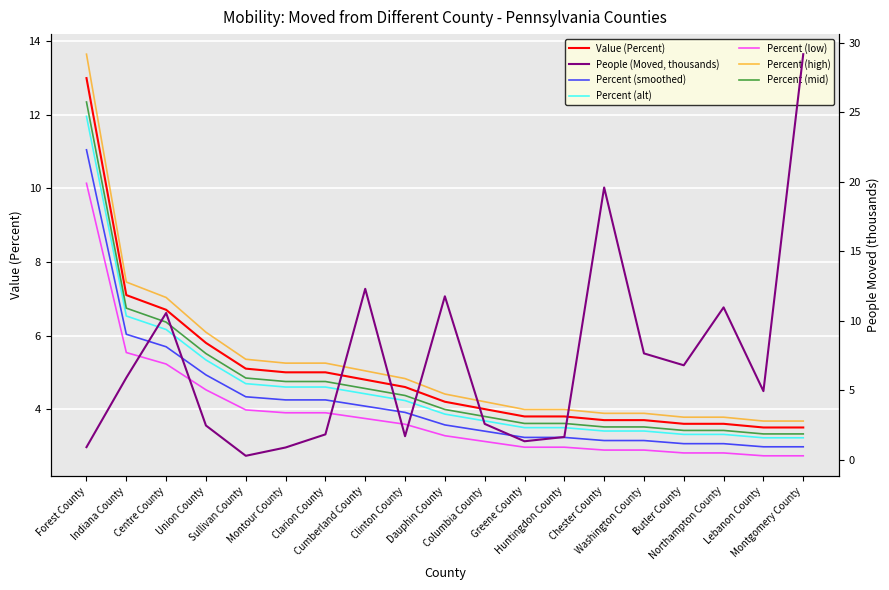

Which series has the largest range (max minus min)?

People (Moved)